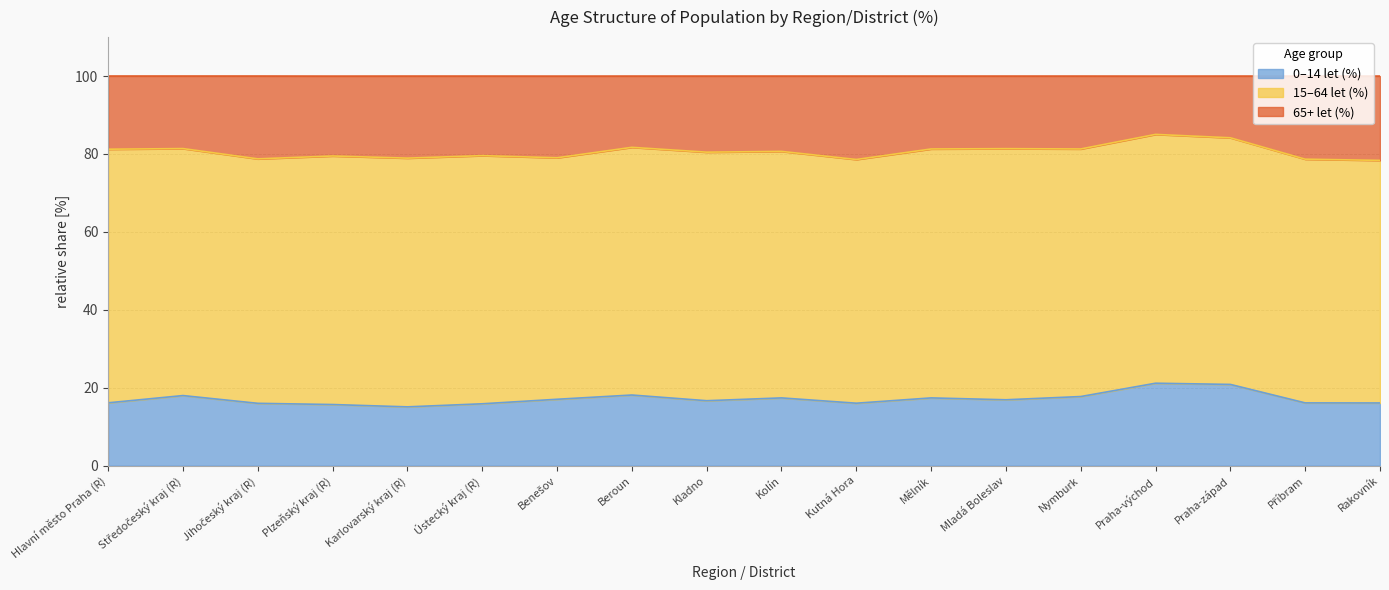

What are all the series names shown in the legend?

0–14 let (%), 15–64 let (%), 65+ let (%)